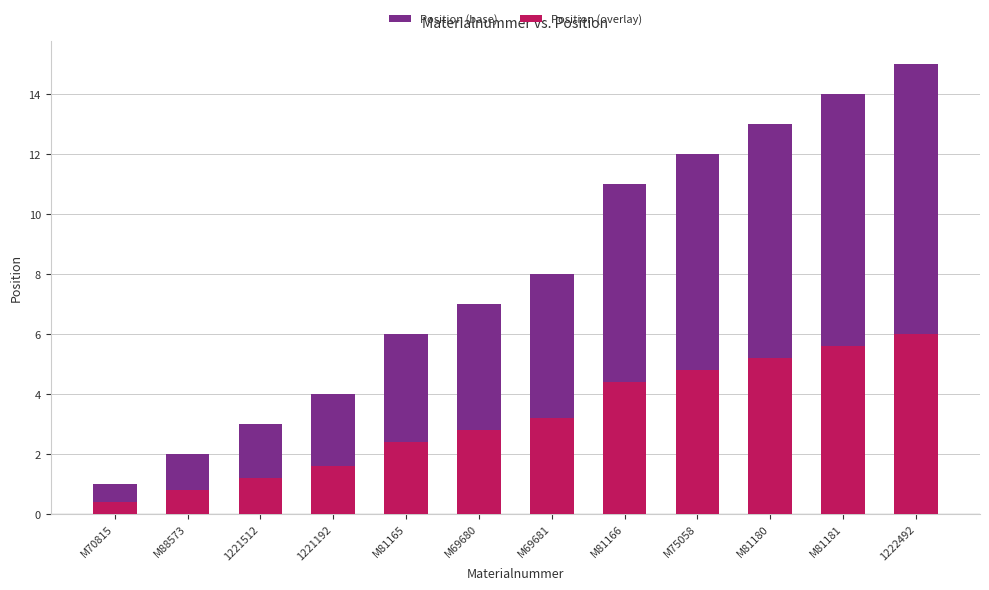

How many categories are shown in the chart?

12